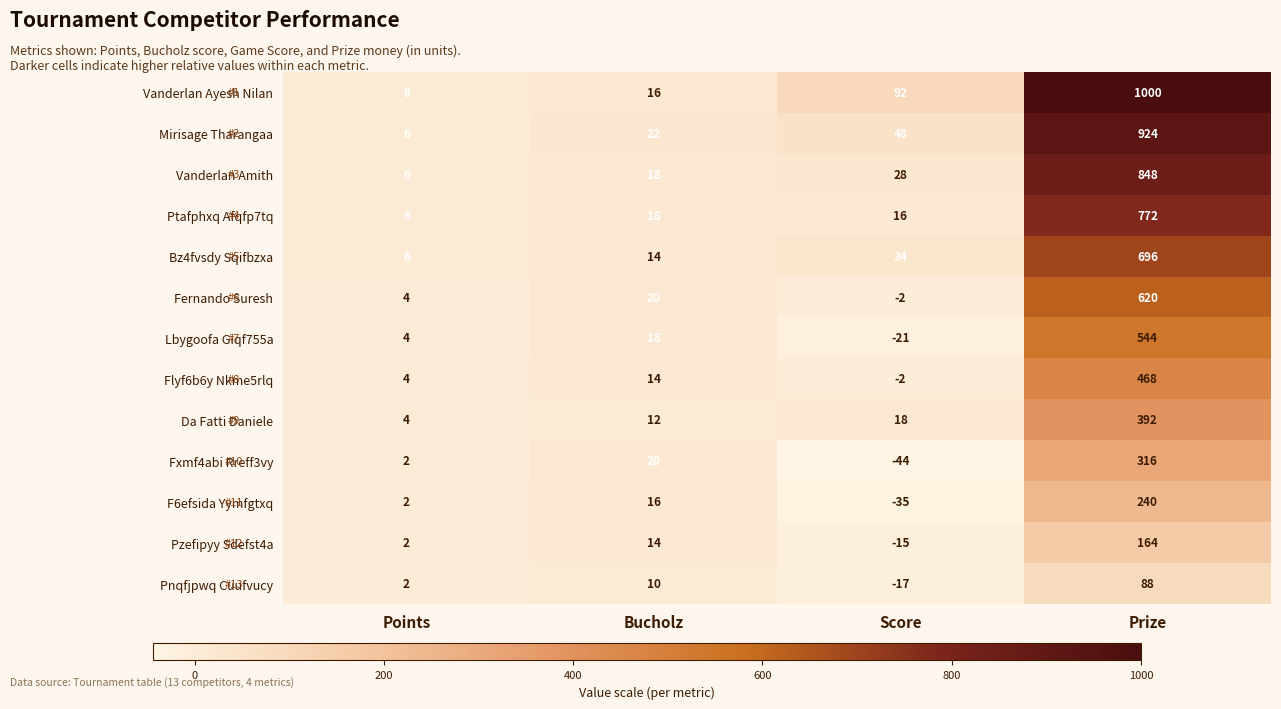

What is the highest value of the Fernando Suresh series?

620